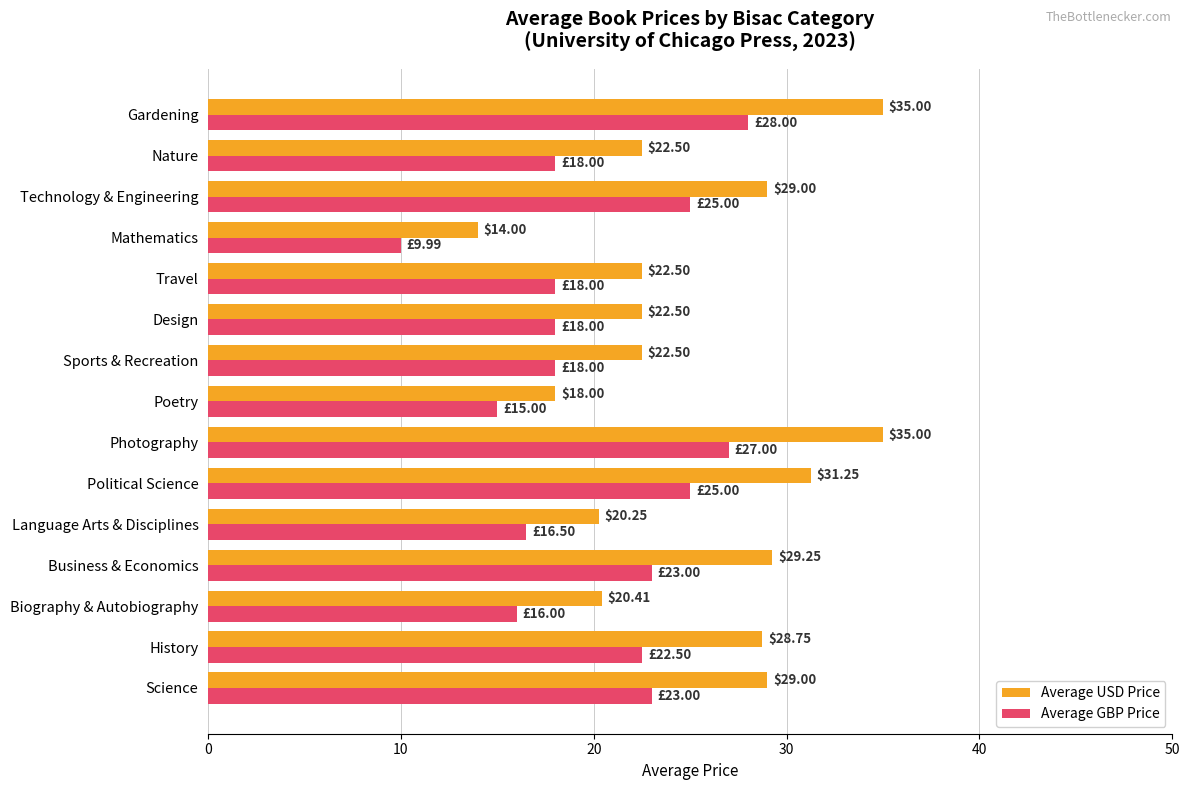

Which series has the largest range (max minus min)?

Average USD Price